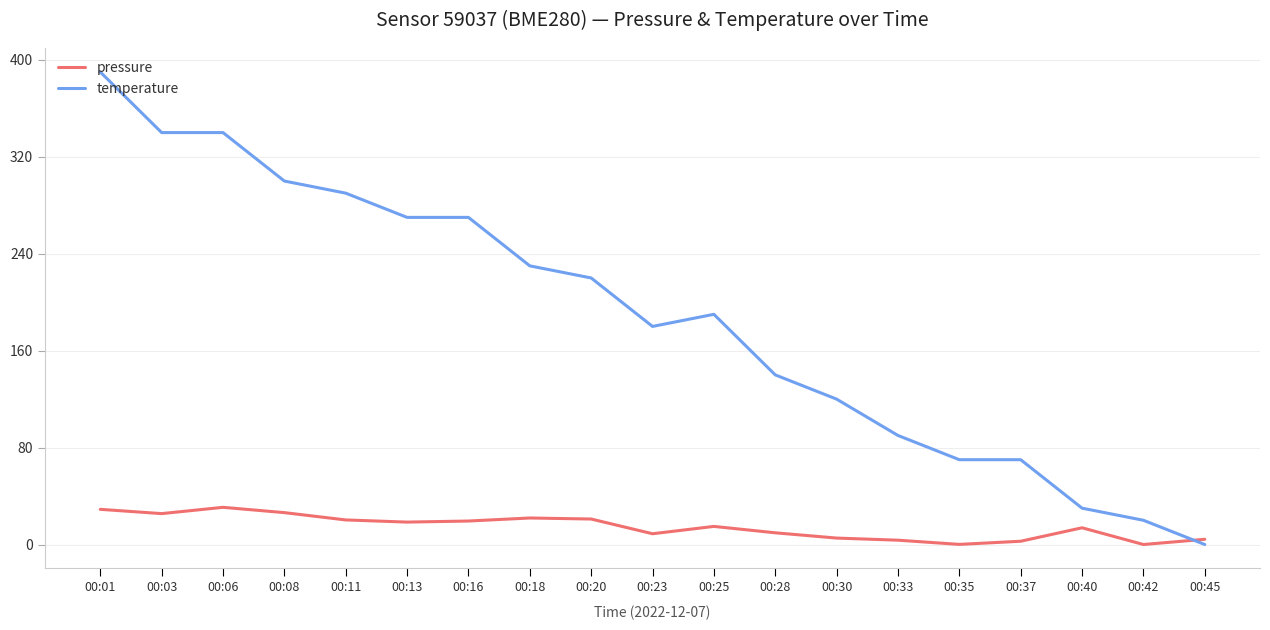

At which category does pressure reach its first local valley?

00:03